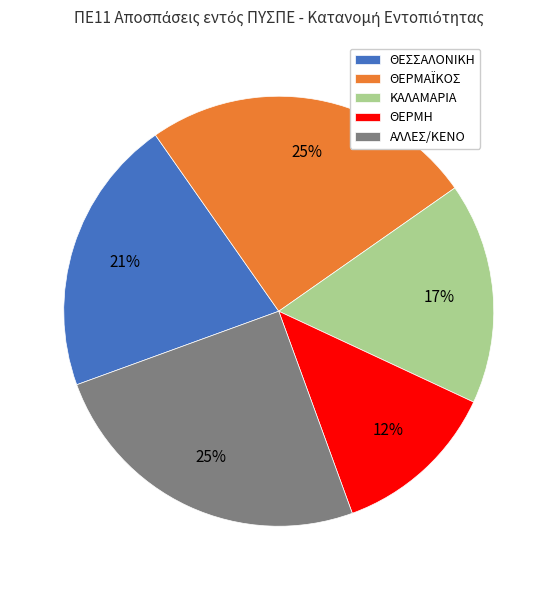

To the nearest percent, what is the average slice percentage?

20%